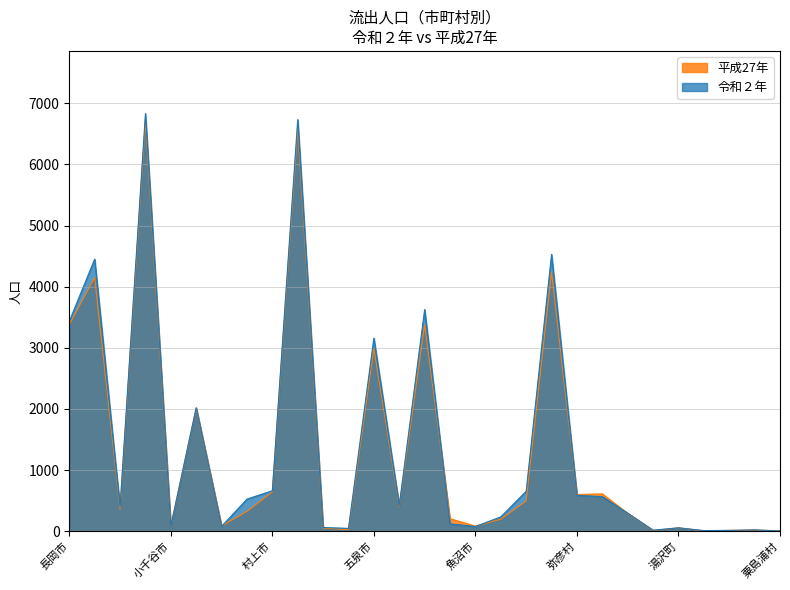

Which has a higher value, 加茂市 or 津南町?

加茂市